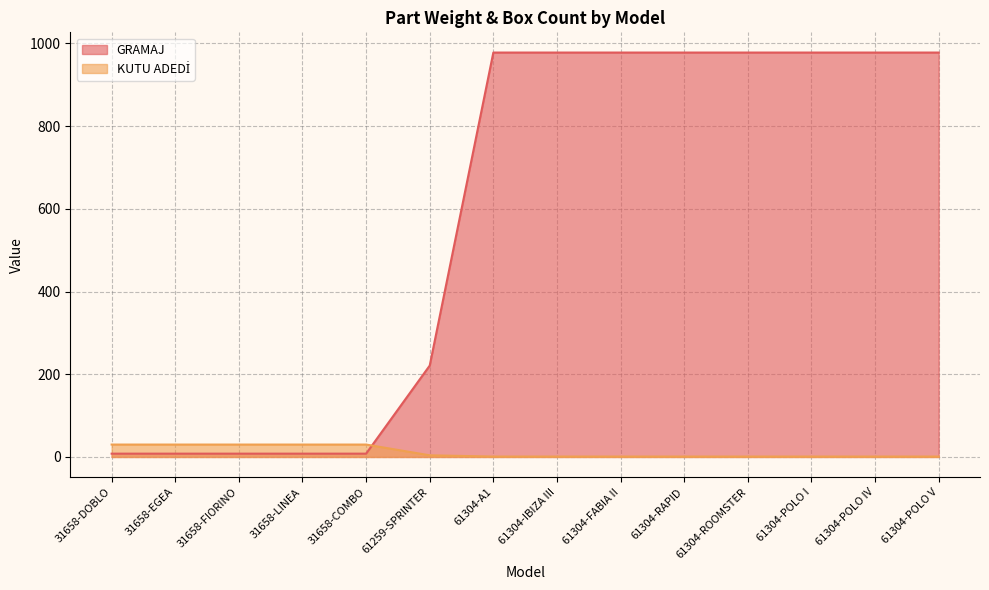

Is it true that KUTU ADEDİ equals 30 at 31658-COMBO?

True